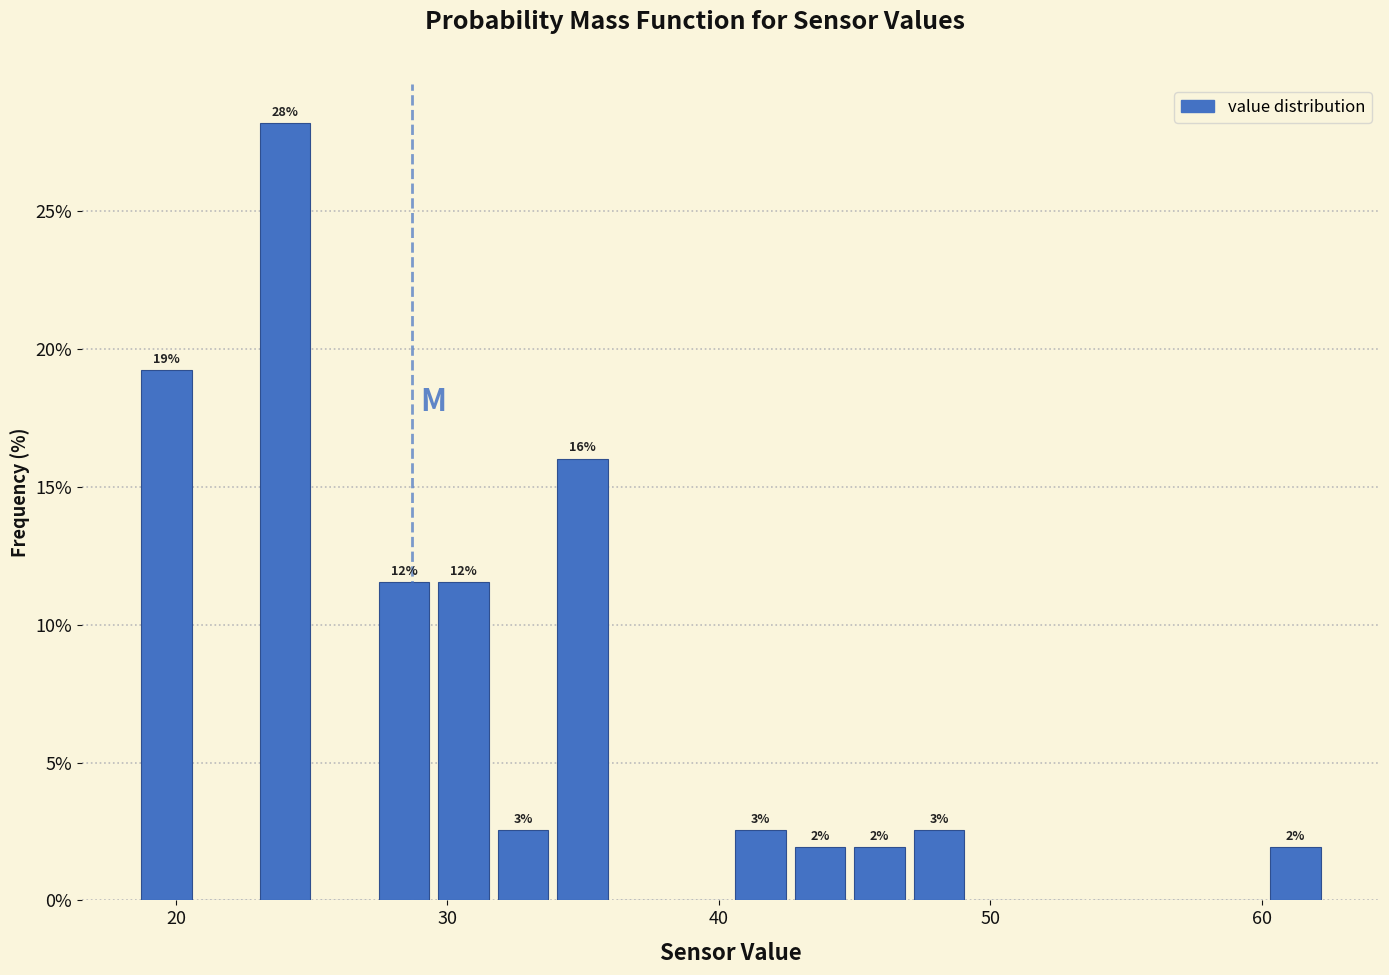

Read against the x-axis, roughly where is the centre of the tallest bar?

24